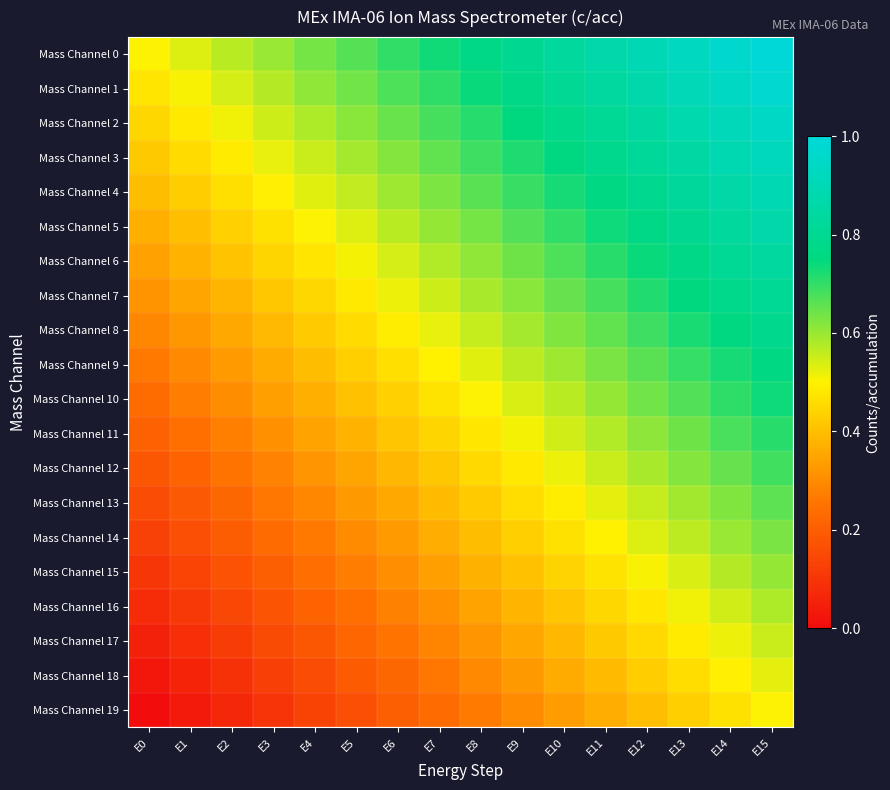

Reading left to right, transcribe all the data shown in this chart.

Mass Channel 0: E0=0.5	E1=0.5	E2=0.6	E3=0.6	E4=0.6	E5=0.7	E6=0.7	E7=0.7	E8=0.8	E9=0.8	E10=0.8	E11=0.9	E12=0.9	E13=0.9	E14=1.0	E15=1.0
Mass Channel 1: E0=0.5	E1=0.5	E2=0.5	E3=0.6	E4=0.6	E5=0.6	E6=0.7	E7=0.7	E8=0.7	E9=0.8	E10=0.8	E11=0.8	E12=0.9	E13=0.9	E14=0.9	E15=1.0
Mass Channel 2: E0=0.4	E1=0.5	E2=0.5	E3=0.5	E4=0.6	E5=0.6	E6=0.6	E7=0.7	E8=0.7	E9=0.7	E10=0.8	E11=0.8	E12=0.8	E13=0.9	E14=0.9	E15=0.9
Mass Channel 3: E0=0.4	E1=0.5	E2=0.5	E3=0.5	E4=0.6	E5=0.6	E6=0.6	E7=0.7	E8=0.7	E9=0.7	E10=0.8	E11=0.8	E12=0.8	E13=0.9	E14=0.9	E15=0.9
Mass Channel 4: E0=0.4	E1=0.4	E2=0.5	E3=0.5	E4=0.5	E5=0.6	E6=0.6	E7=0.6	E8=0.7	E9=0.7	E10=0.7	E11=0.8	E12=0.8	E13=0.8	E14=0.9	E15=0.9
Mass Channel 5: E0=0.4	E1=0.4	E2=0.4	E3=0.5	E4=0.5	E5=0.5	E6=0.6	E7=0.6	E8=0.6	E9=0.7	E10=0.7	E11=0.7	E12=0.8	E13=0.8	E14=0.8	E15=0.9
Mass Channel 6: E0=0.3	E1=0.4	E2=0.4	E3=0.4	E4=0.5	E5=0.5	E6=0.5	E7=0.6	E8=0.6	E9=0.6	E10=0.7	E11=0.7	E12=0.7	E13=0.8	E14=0.8	E15=0.8
Mass Channel 7: E0=0.3	E1=0.3	E2=0.4	E3=0.4	E4=0.4	E5=0.5	E6=0.5	E7=0.5	E8=0.6	E9=0.6	E10=0.6	E11=0.7	E12=0.7	E13=0.7	E14=0.8	E15=0.8
Mass Channel 8: E0=0.3	E1=0.3	E2=0.4	E3=0.4	E4=0.4	E5=0.5	E6=0.5	E7=0.5	E8=0.6	E9=0.6	E10=0.6	E11=0.7	E12=0.7	E13=0.7	E14=0.8	E15=0.8
Mass Channel 9: E0=0.3	E1=0.3	E2=0.3	E3=0.4	E4=0.4	E5=0.4	E6=0.5	E7=0.5	E8=0.5	E9=0.6	E10=0.6	E11=0.6	E12=0.7	E13=0.7	E14=0.7	E15=0.8
Mass Channel 10: E0=0.2	E1=0.3	E2=0.3	E3=0.3	E4=0.4	E5=0.4	E6=0.4	E7=0.5	E8=0.5	E9=0.5	E10=0.6	E11=0.6	E12=0.6	E13=0.7	E14=0.7	E15=0.7
Mass Channel 11: E0=0.2	E1=0.2	E2=0.3	E3=0.3	E4=0.3	E5=0.4	E6=0.4	E7=0.4	E8=0.5	E9=0.5	E10=0.5	E11=0.6	E12=0.6	E13=0.6	E14=0.7	E15=0.7
Mass Channel 12: E0=0.2	E1=0.2	E2=0.3	E3=0.3	E4=0.3	E5=0.4	E6=0.4	E7=0.4	E8=0.5	E9=0.5	E10=0.5	E11=0.6	E12=0.6	E13=0.6	E14=0.7	E15=0.7
Mass Channel 13: E0=0.2	E1=0.2	E2=0.2	E3=0.3	E4=0.3	E5=0.3	E6=0.4	E7=0.4	E8=0.4	E9=0.5	E10=0.5	E11=0.5	E12=0.6	E13=0.6	E14=0.6	E15=0.7
Mass Channel 14: E0=0.1	E1=0.2	E2=0.2	E3=0.2	E4=0.3	E5=0.3	E6=0.3	E7=0.4	E8=0.4	E9=0.4	E10=0.5	E11=0.5	E12=0.5	E13=0.6	E14=0.6	E15=0.6
Mass Channel 15: E0=0.1	E1=0.1	E2=0.2	E3=0.2	E4=0.2	E5=0.3	E6=0.3	E7=0.3	E8=0.4	E9=0.4	E10=0.4	E11=0.5	E12=0.5	E13=0.5	E14=0.6	E15=0.6
Mass Channel 16: E0=0.1	E1=0.1	E2=0.1	E3=0.2	E4=0.2	E5=0.2	E6=0.3	E7=0.3	E8=0.3	E9=0.4	E10=0.4	E11=0.4	E12=0.5	E13=0.5	E14=0.5	E15=0.6
Mass Channel 17: E0=0.1	E1=0.1	E2=0.1	E3=0.2	E4=0.2	E5=0.2	E6=0.3	E7=0.3	E8=0.3	E9=0.4	E10=0.4	E11=0.4	E12=0.5	E13=0.5	E14=0.5	E15=0.6
Mass Channel 18: E0=0.0	E1=0.1	E2=0.1	E3=0.1	E4=0.2	E5=0.2	E6=0.2	E7=0.3	E8=0.3	E9=0.3	E10=0.4	E11=0.4	E12=0.4	E13=0.5	E14=0.5	E15=0.5
Mass Channel 19: E0=0.0	E1=0.0	E2=0.1	E3=0.1	E4=0.1	E5=0.2	E6=0.2	E7=0.2	E8=0.3	E9=0.3	E10=0.3	E11=0.4	E12=0.4	E13=0.4	E14=0.5	E15=0.5